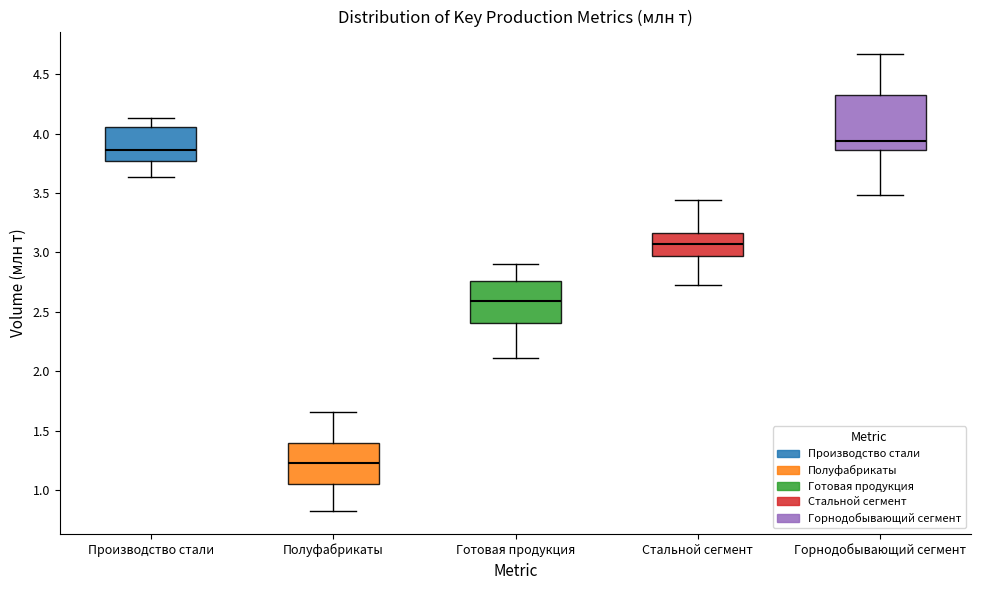

Where is the lower edge of the box for Производство стали on the y-axis? The values are not printed on the chart, so give them approximately, as read against the axis.

3.75